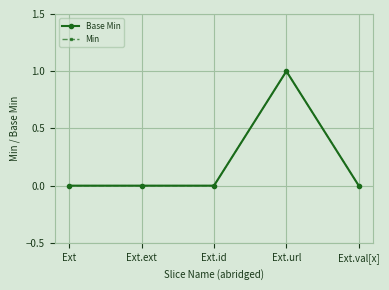

What is the difference between the maximum and minimum values in the Min series?

1